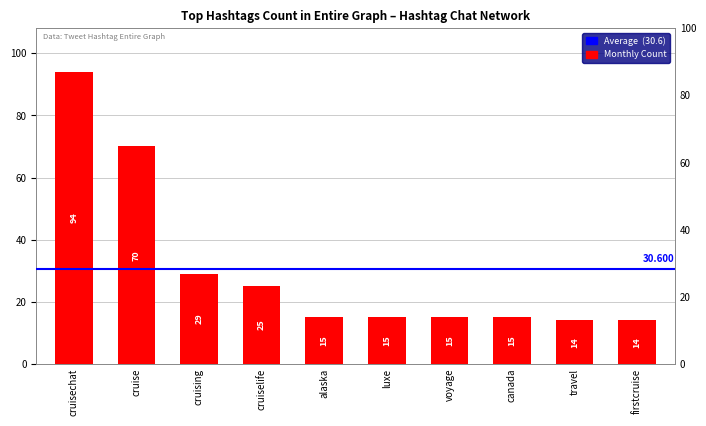

What is the difference between the values at cruising and cruise?

41